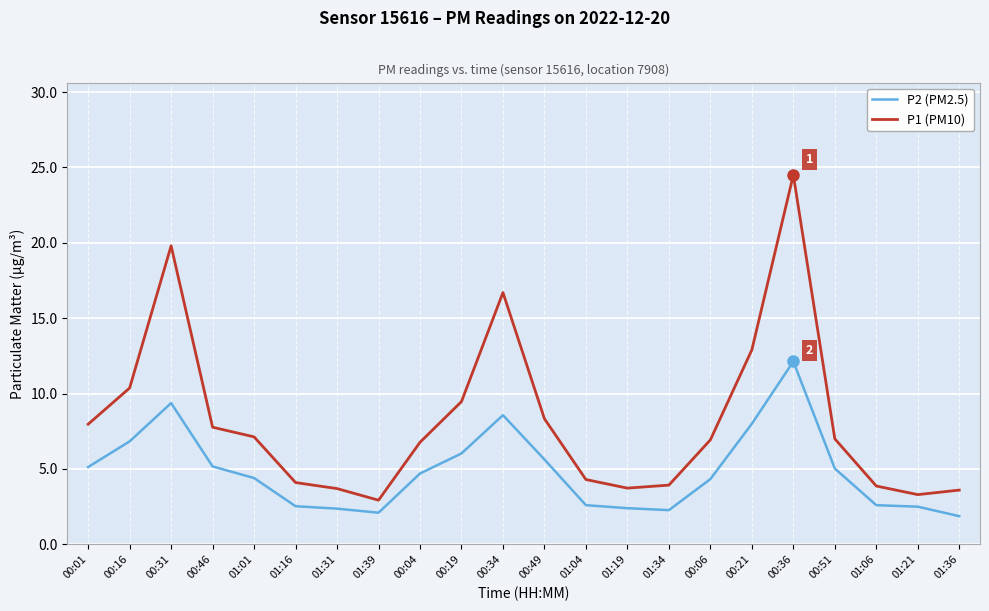

Where does the P1 (PM10) series first go above 7?

00:01